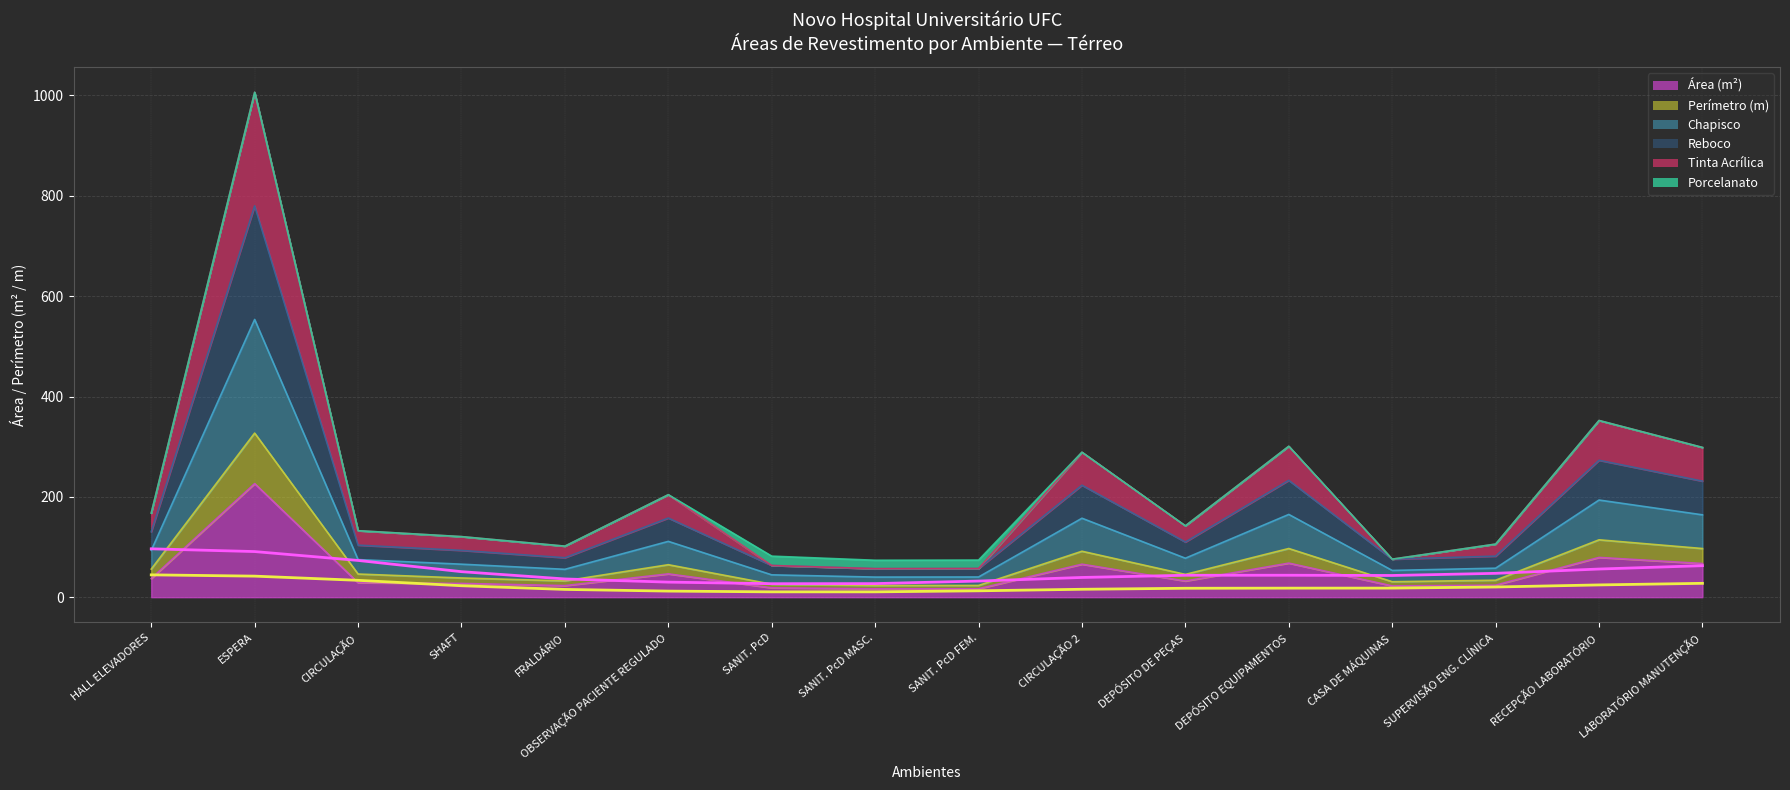

At which label is Chapisco closest to 418?

RECEPÇÃO LABORATÓRIO